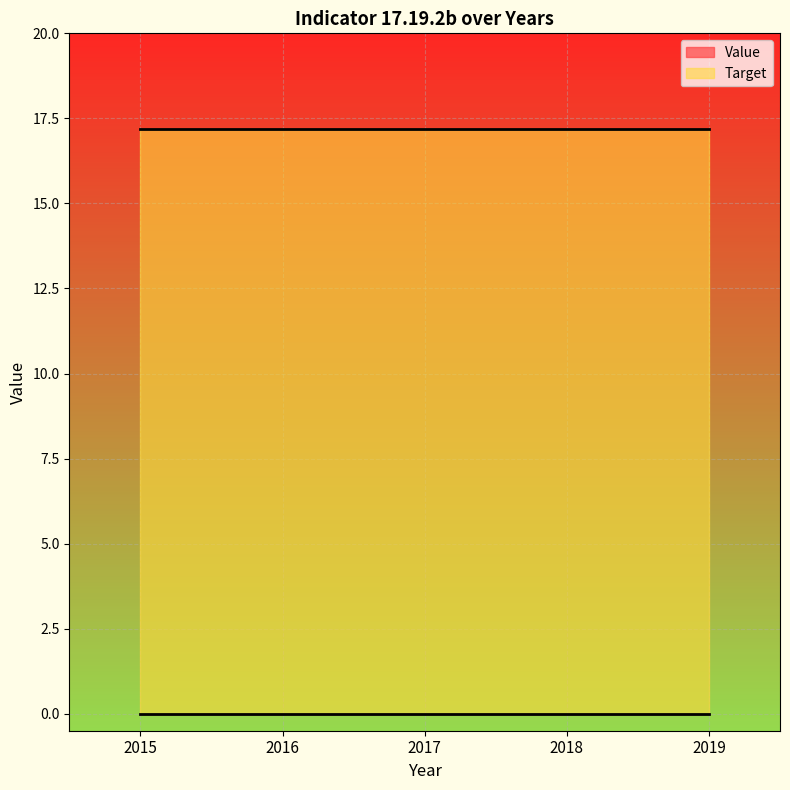

Rank the series by their maximum value, from highest to lowest.

Target, Value